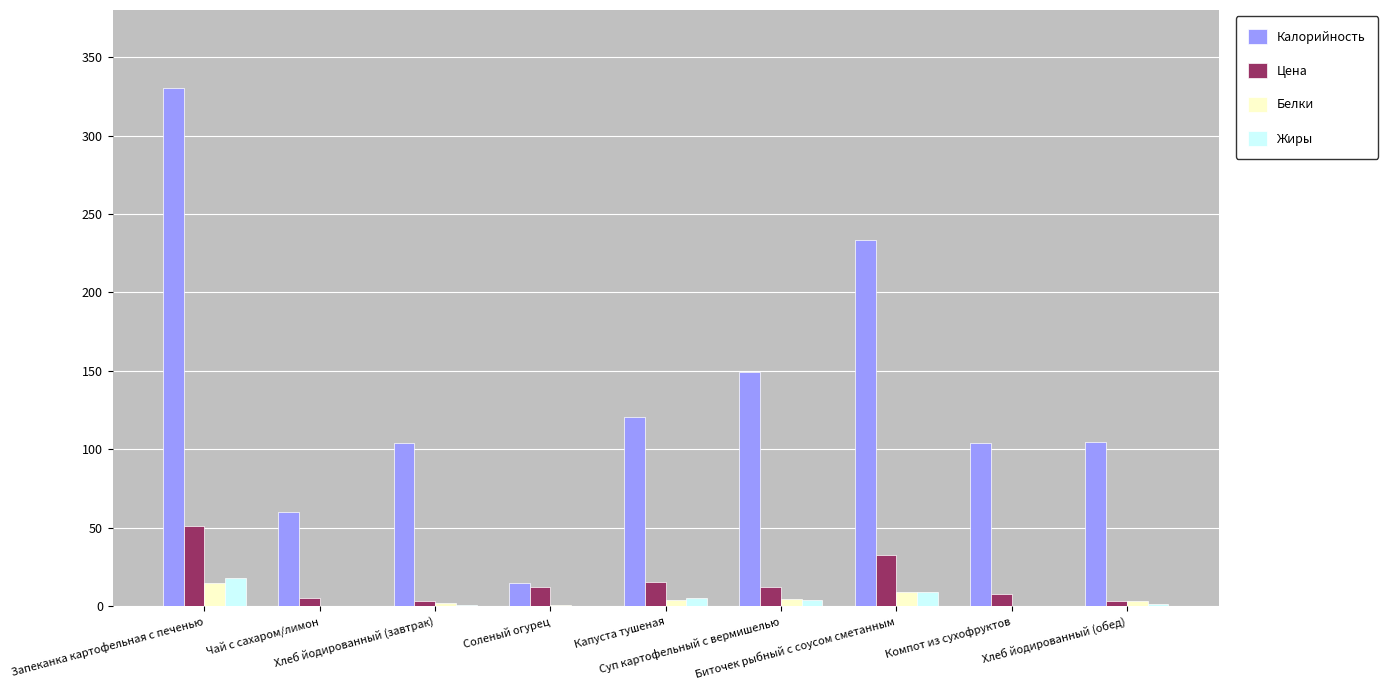

What is the maximum value for Белки?

14.8